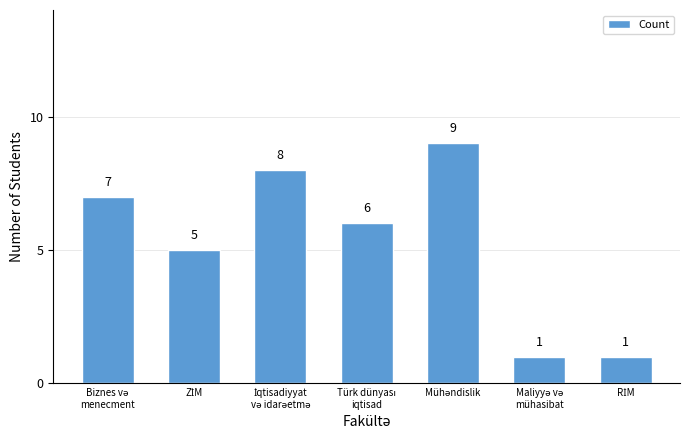

How many values are between 1 and 8?

6